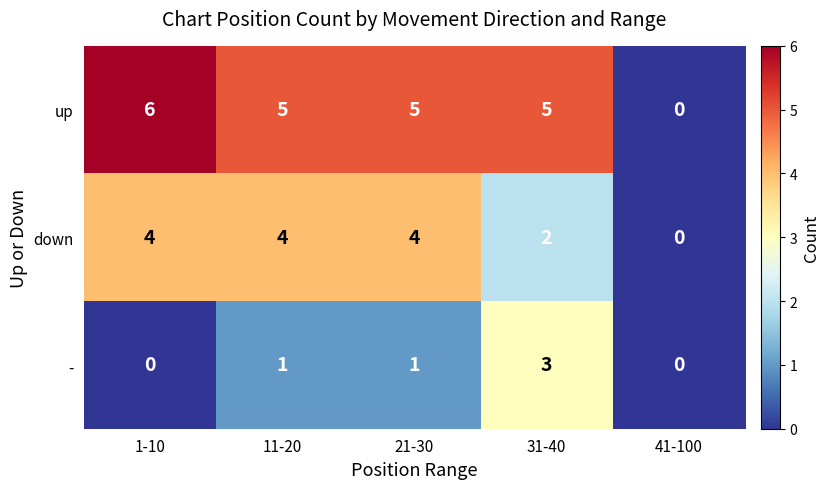

What is the total value across all series at 31-40?

10